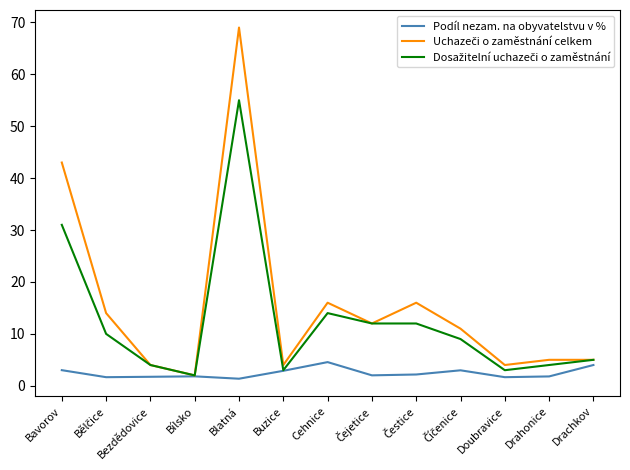

What is the sum of all Podíl nezam. na obyvatelstvu v % values?

31.6